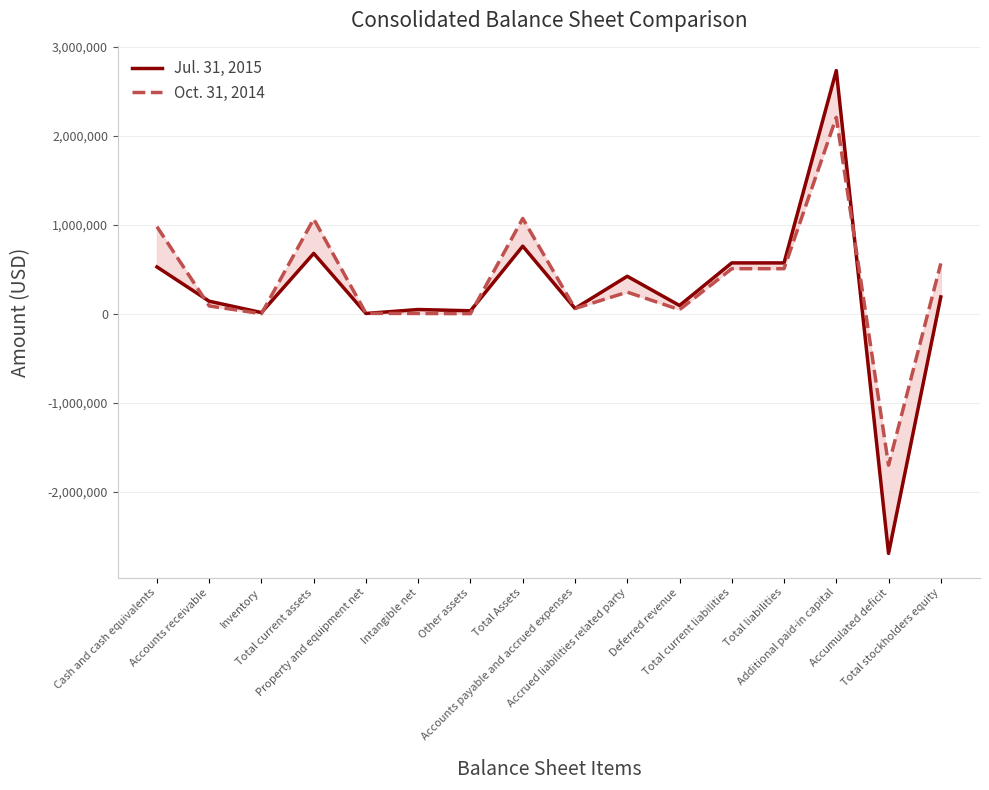

True or false: Jul. 31, 2015 has a value of 525072 at Cash and cash equivalents.

True